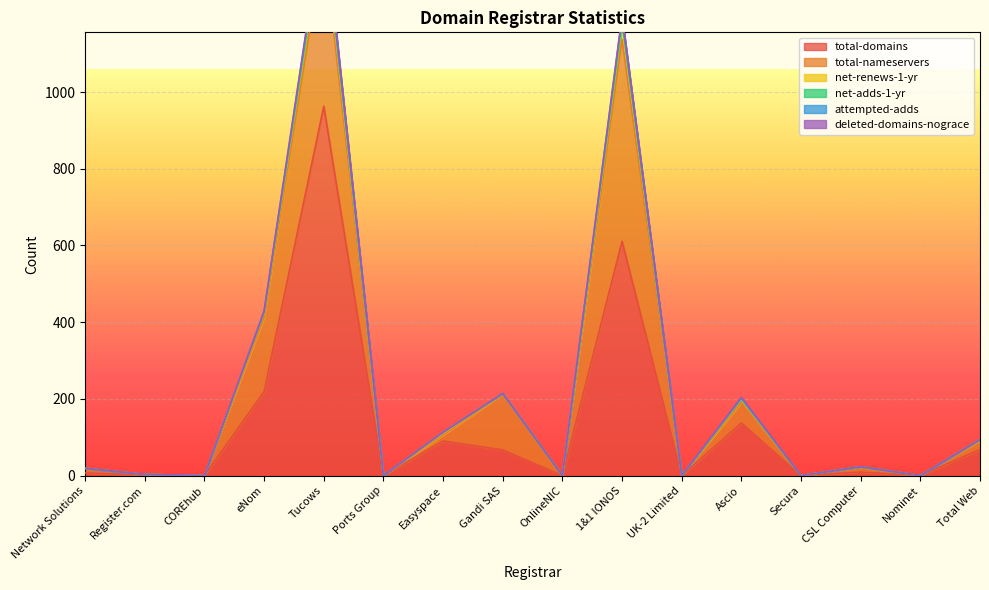

Reading left to right, list all the values displayed in this chart.

total-domains: Network Solutions=7	Register.com=1	COREhub=0	eNom=219	Tucows=963	Ports Group=0	Easyspace=90	Gandi SAS=67	OnlineNIC=0	1&1 IONOS=611	UK-2 Limited=0	Ascio=137	Secura=0	CSL Computer=9	Nominet=0	Total Web=68
total-nameservers: Network Solutions=12	Register.com=2	COREhub=0	eNom=193	Tucows=428	Ports Group=0	Easyspace=16	Gandi SAS=145	OnlineNIC=0	1&1 IONOS=526	UK-2 Limited=0	Ascio=54	Secura=0	CSL Computer=13	Nominet=0	Total Web=23
net-renews-1-yr: Network Solutions=0	Register.com=0	COREhub=0	eNom=14	Tucows=41	Ports Group=0	Easyspace=5	Gandi SAS=2	OnlineNIC=0	1&1 IONOS=39	UK-2 Limited=0	Ascio=8	Secura=0	CSL Computer=1	Nominet=0	Total Web=3
net-adds-1-yr: Network Solutions=0	Register.com=0	COREhub=0	eNom=1	Tucows=12	Ports Group=0	Easyspace=2	Gandi SAS=0	OnlineNIC=0	1&1 IONOS=7	UK-2 Limited=0	Ascio=1	Secura=0	CSL Computer=0	Nominet=0	Total Web=0
attempted-adds: Network Solutions=0	Register.com=0	COREhub=0	eNom=1	Tucows=14	Ports Group=0	Easyspace=0	Gandi SAS=0	OnlineNIC=0	1&1 IONOS=13	UK-2 Limited=0	Ascio=2	Secura=0	CSL Computer=0	Nominet=0	Total Web=0
deleted-domains-nograce: Network Solutions=0	Register.com=0	COREhub=0	eNom=1	Tucows=9	Ports Group=0	Easyspace=0	Gandi SAS=0	OnlineNIC=0	1&1 IONOS=4	UK-2 Limited=0	Ascio=2	Secura=0	CSL Computer=0	Nominet=0	Total Web=0